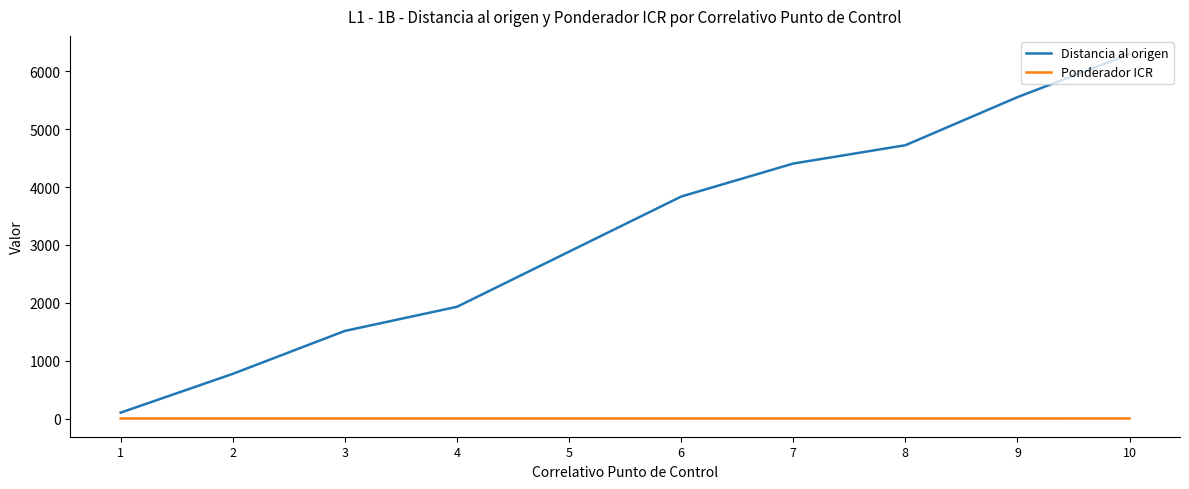

What is the difference between the maximum and minimum values in the Ponderador ICR series?

0.7